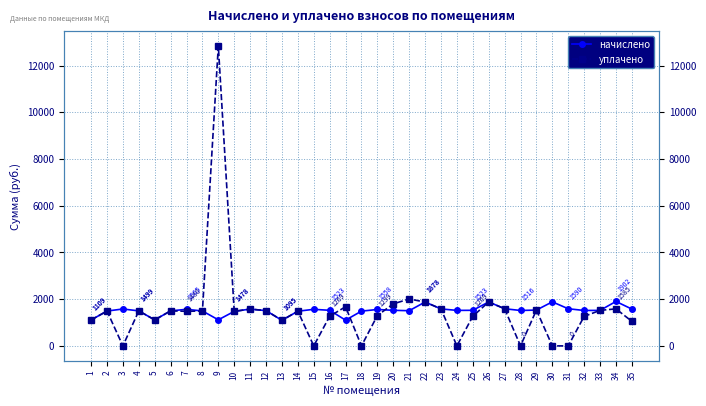

How many lines are shown in the chart?

2